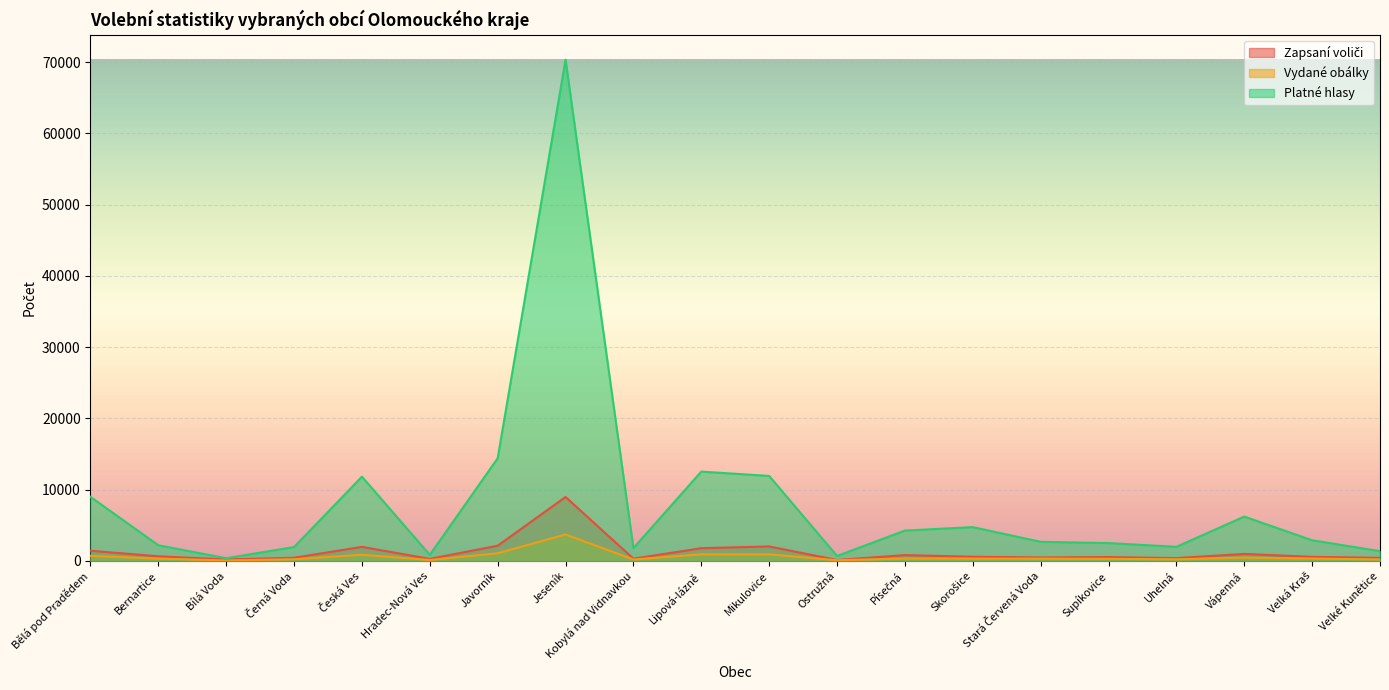

What is the total value across all series at Mikulovice?

14913